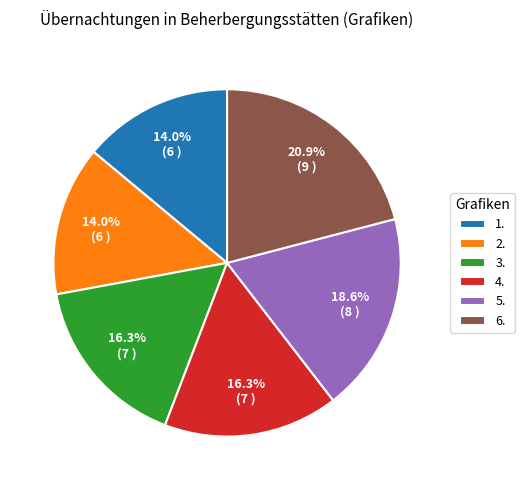

Count the number of slices in the pie.

6